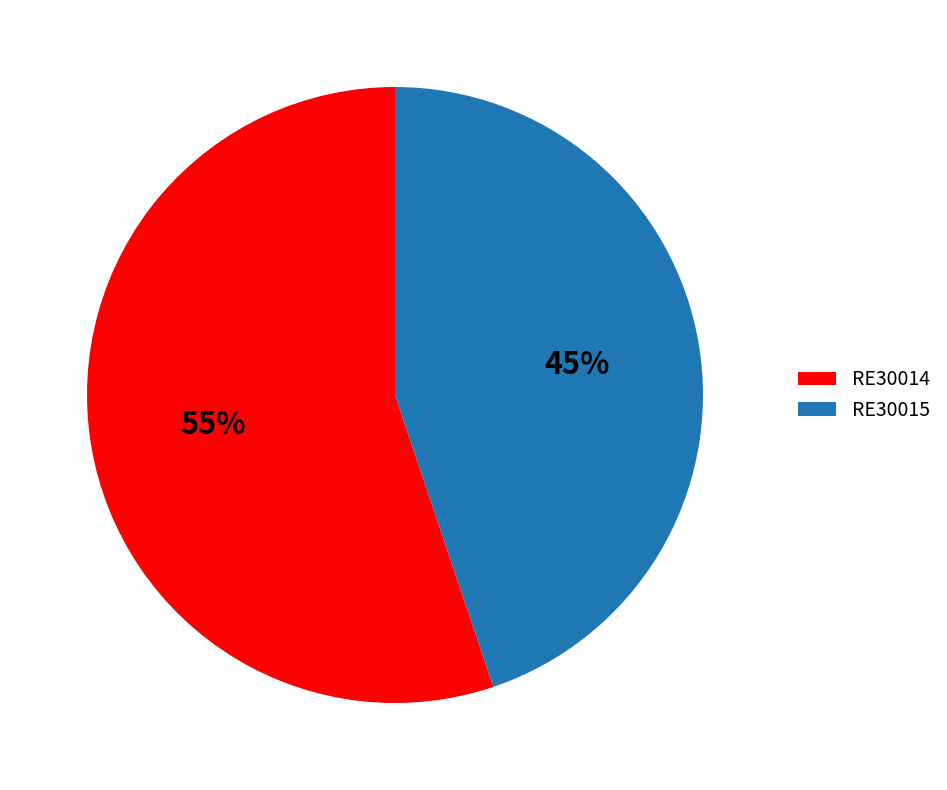

How many segments does this pie chart have?

2